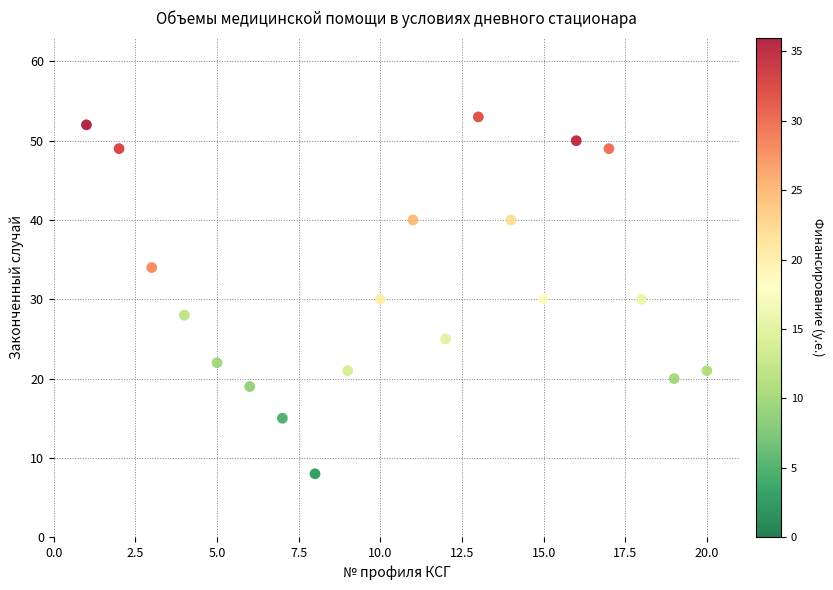

What is the range of X values (max minus min)?

19